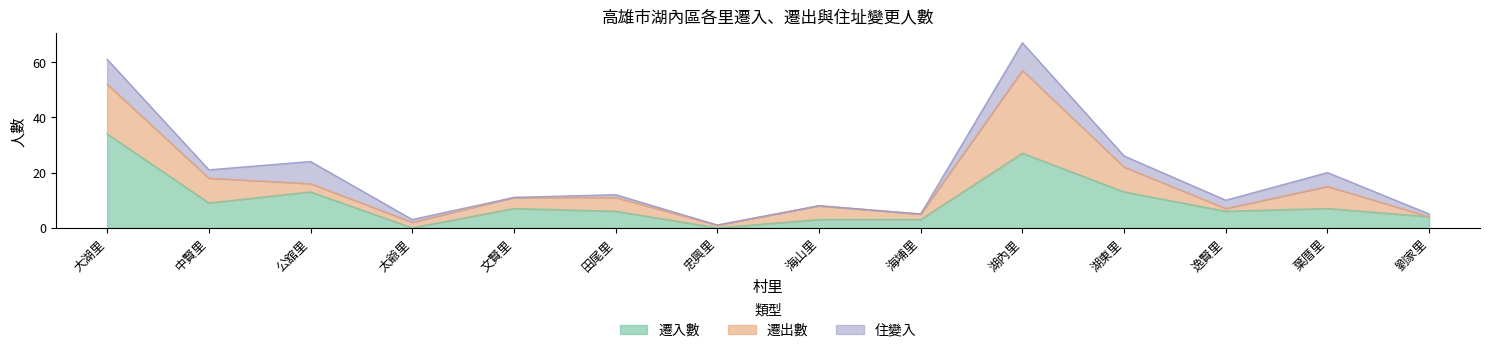

At which category does 遷出數 reach its first local valley?

太爺里